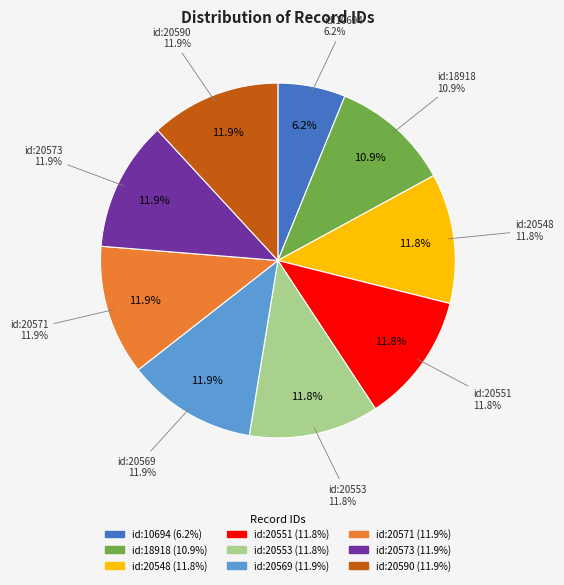

What percentage is the id:20571 slice, to the nearest percent?

12%